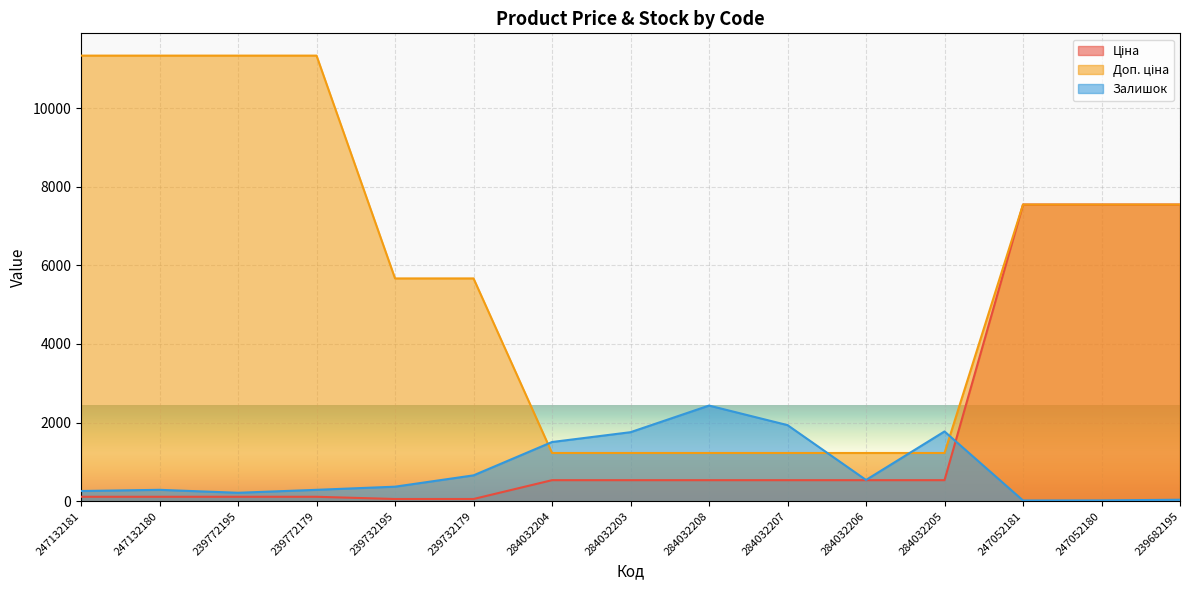

How many times do Залишок and Доп. ціна cross each other?

4